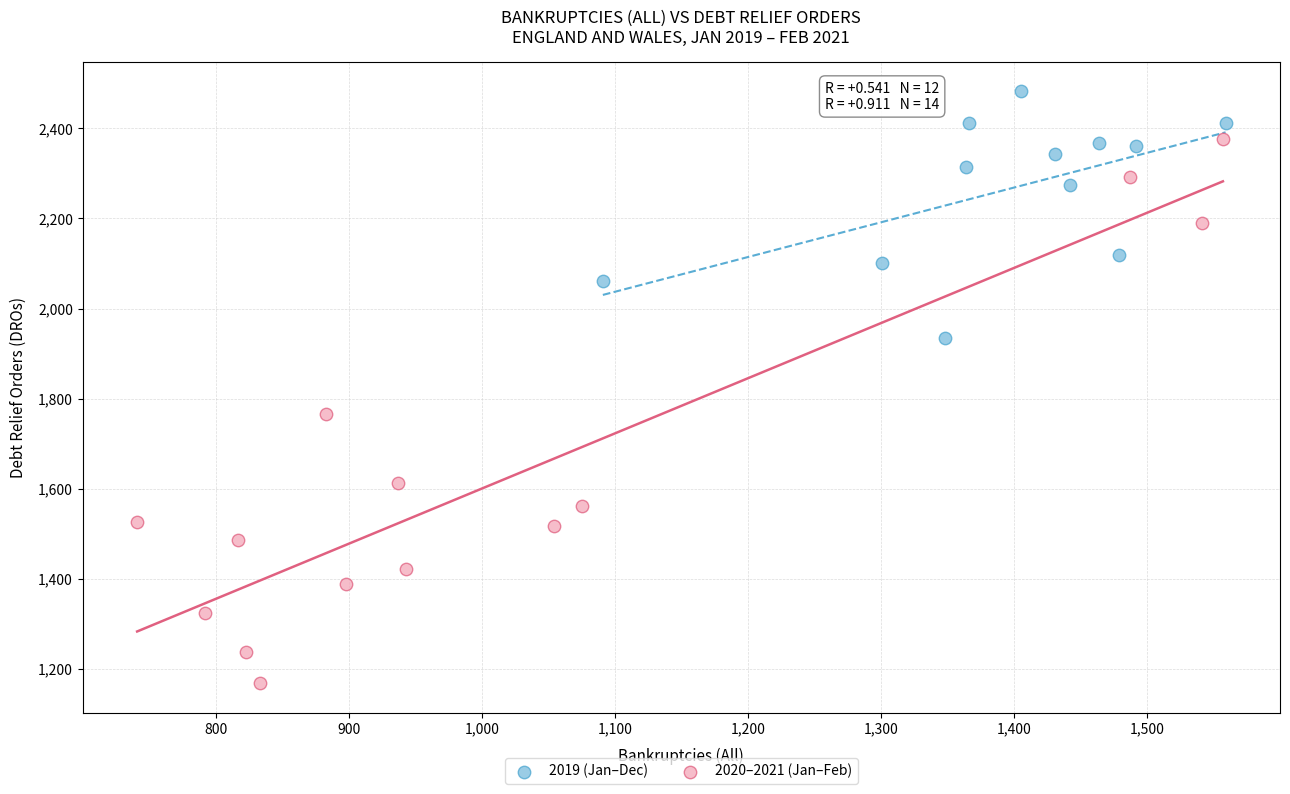

What are all the series names shown in the legend?

2019 (Jan–Dec), 2020–2021 (Jan–Feb)